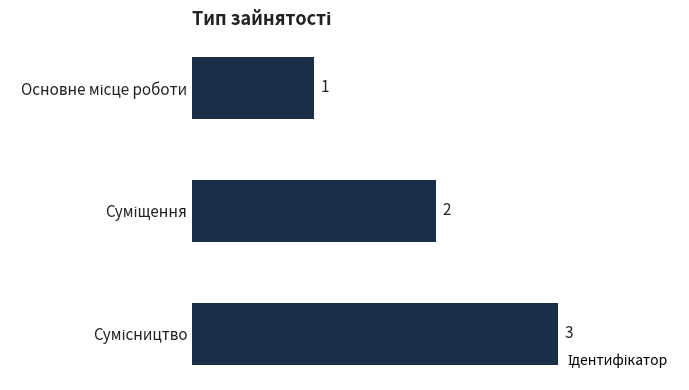

What is the difference between the maximum and second lowest values?

1